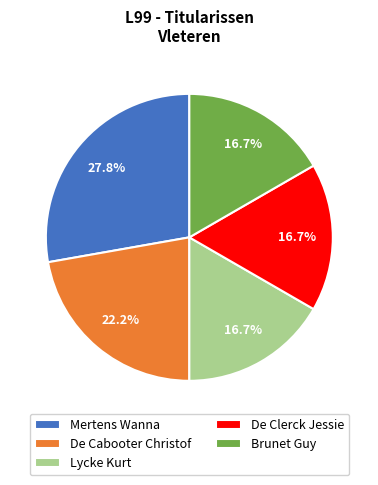

What portion of the pie excludes De Clerck Jessie?

83.3%